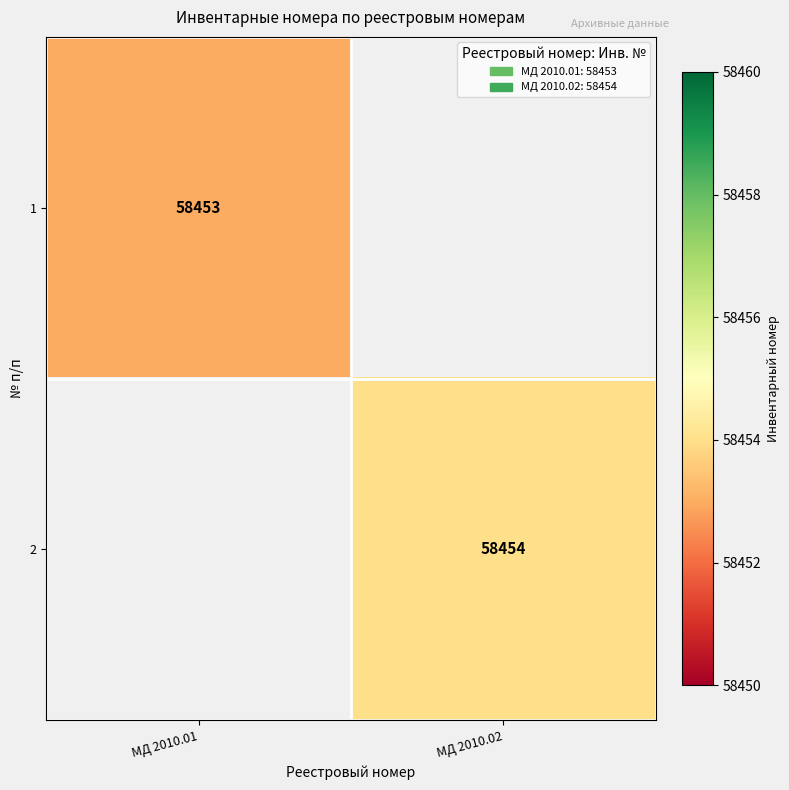

True or false: 1 has a value of 58453 at МД 2010.01.

True